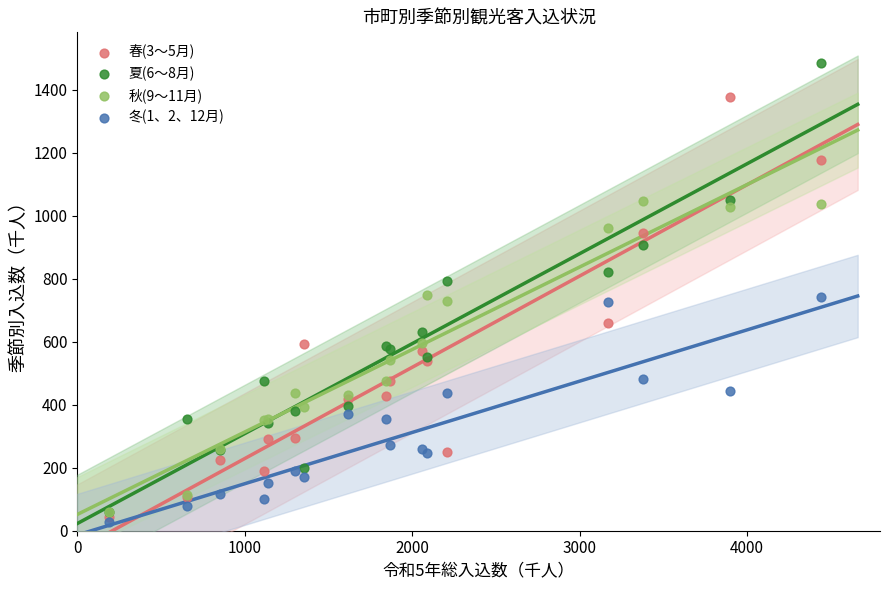

What are all the series names shown in the legend?

春(3～5月), 夏(6～8月), 秋(9～11月), 冬(1、2、12月)